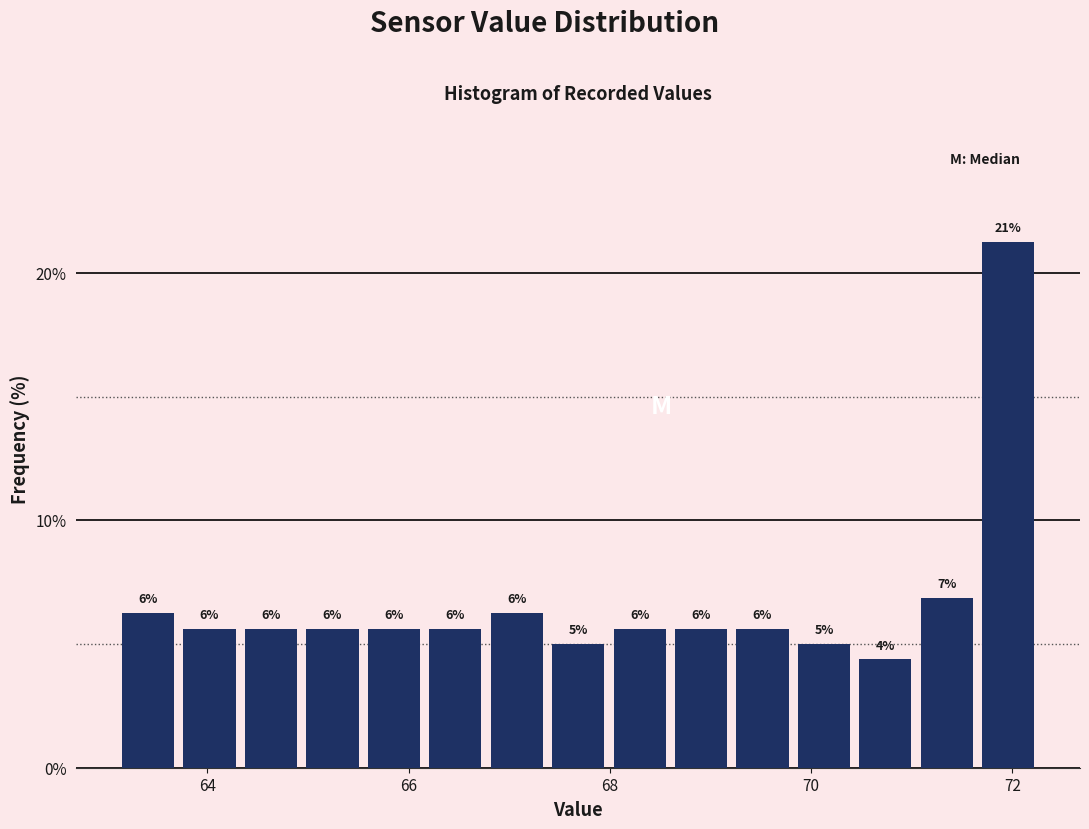

Around what value on the x-axis is the tallest bar? Give the approximate position of its centre, as read against the axis.

72.0